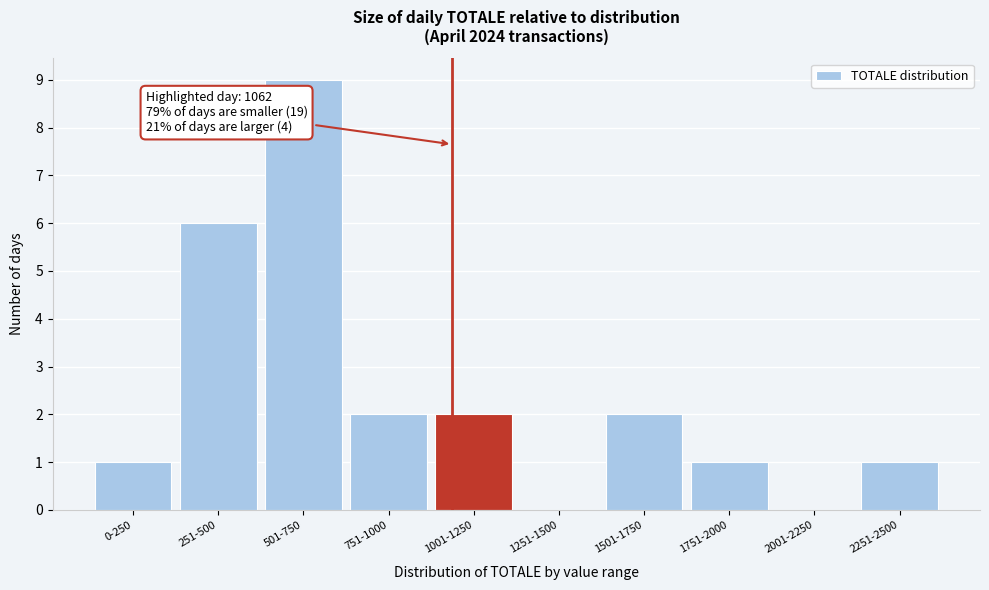

Reading right to left, list all the values displayed in this chart.

2251-2500=1	2001-2250=0	1751-2000=1	1501-1750=2	1251-1500=0	1001-1250=2	751-1000=2	501-750=9	251-500=6	0-250=1